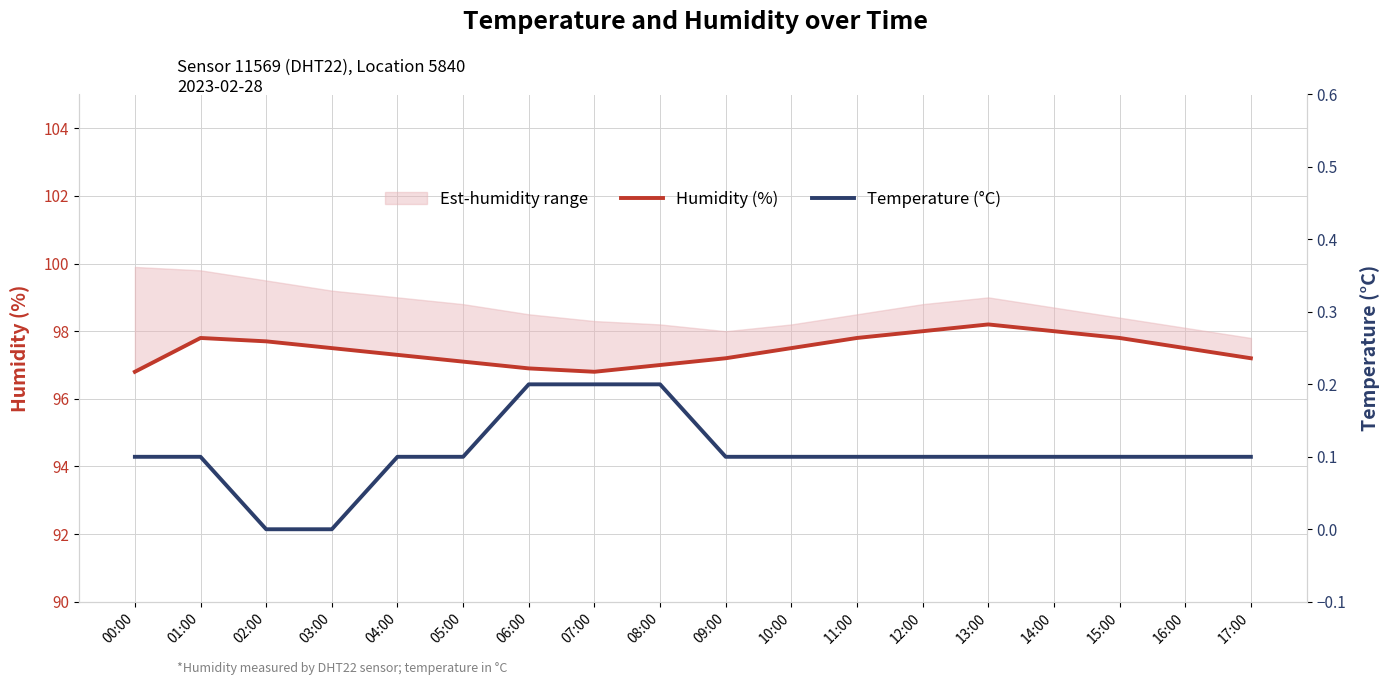

Rank the series by their average value, from highest to lowest.

Humidity (%), Temperature (°C)